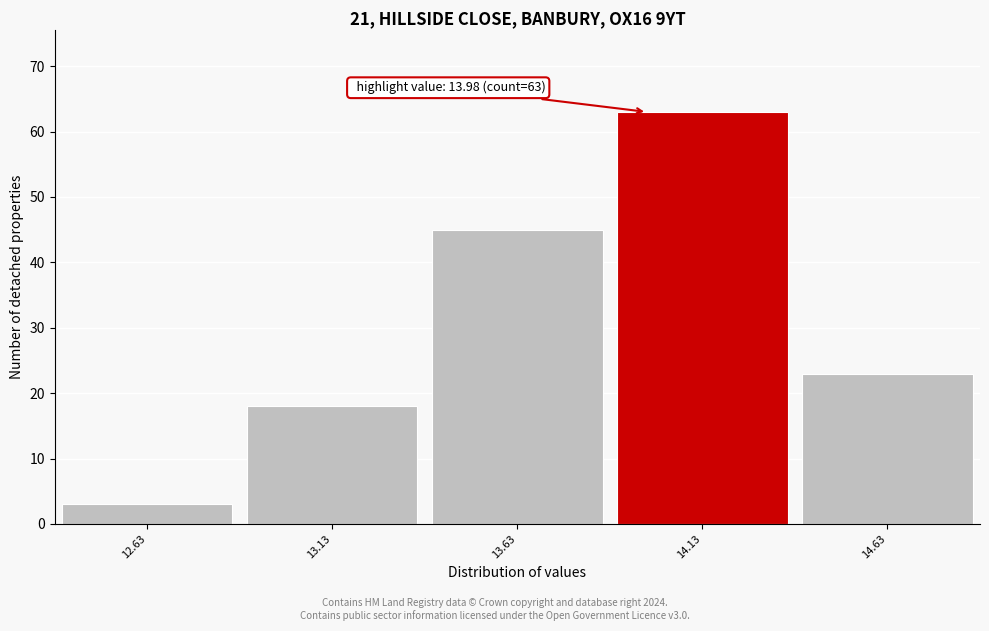

Over which range of the x-axis is the bar tallest?

13.88 to 14.38